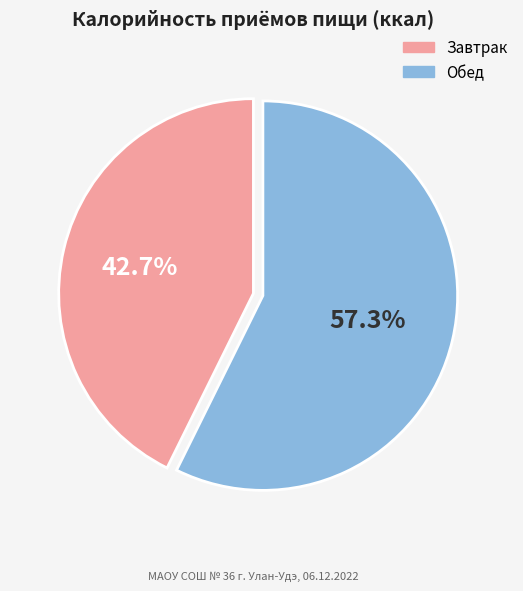

What is the smallest slice in the pie chart?

Завтрак